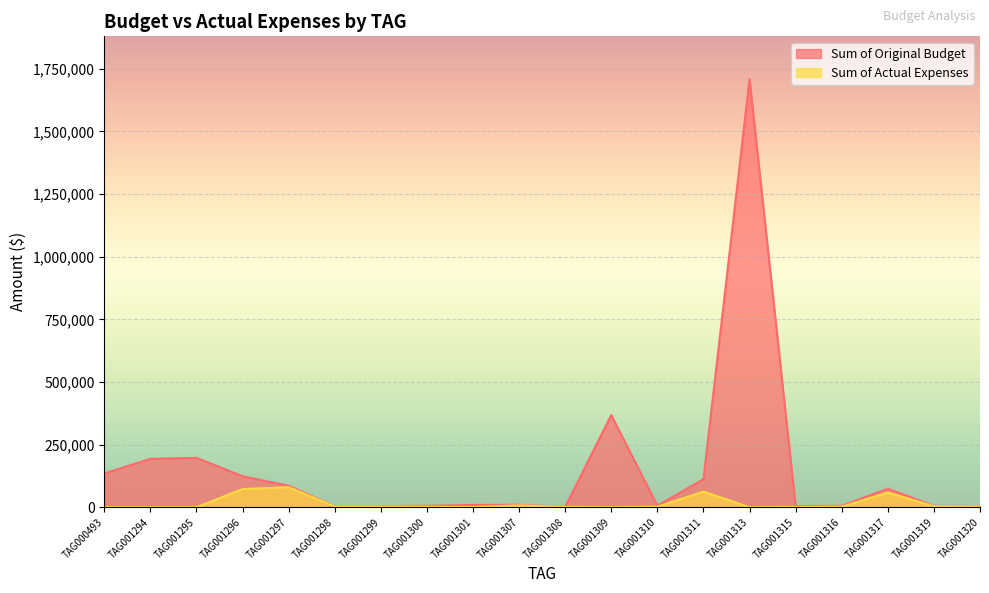

At which label does Sum of Actual Expenses first exceed 2094?

TAG001296